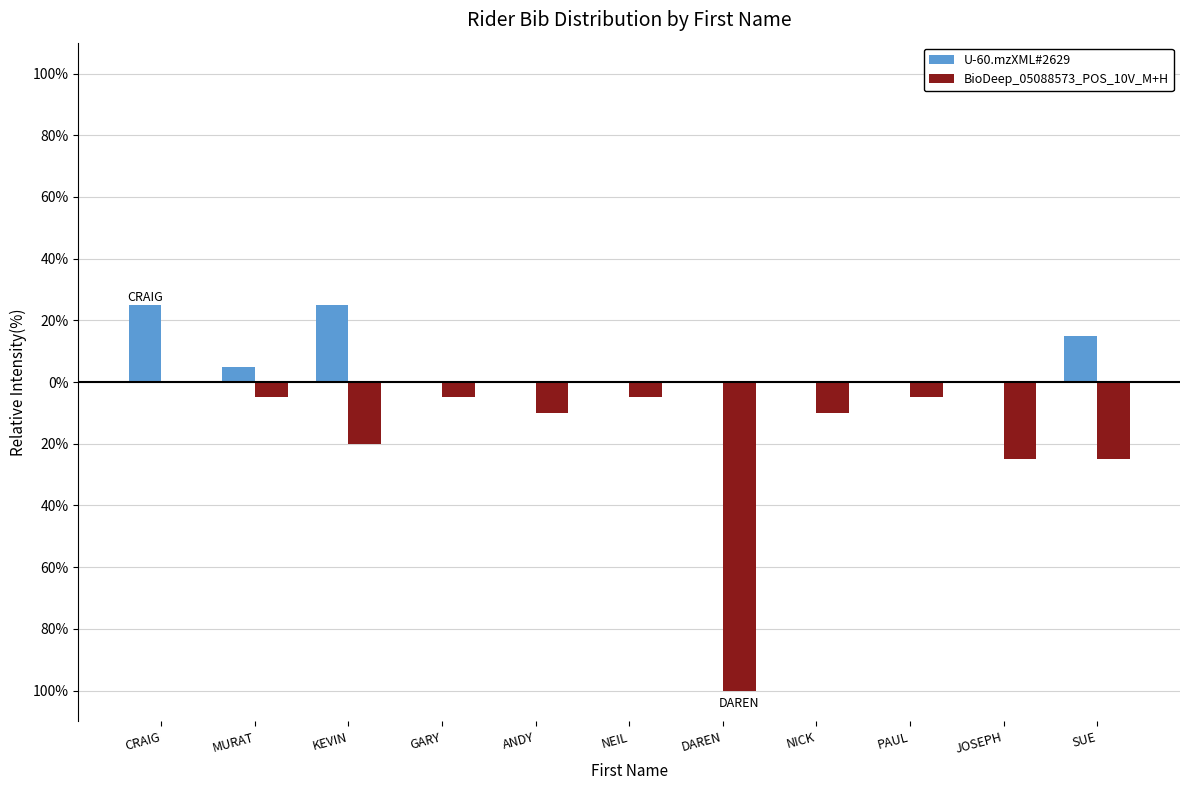

What are all the series names shown in the legend?

U-60.mzXML#2629, BioDeep_05088573_POS_10V_M+H